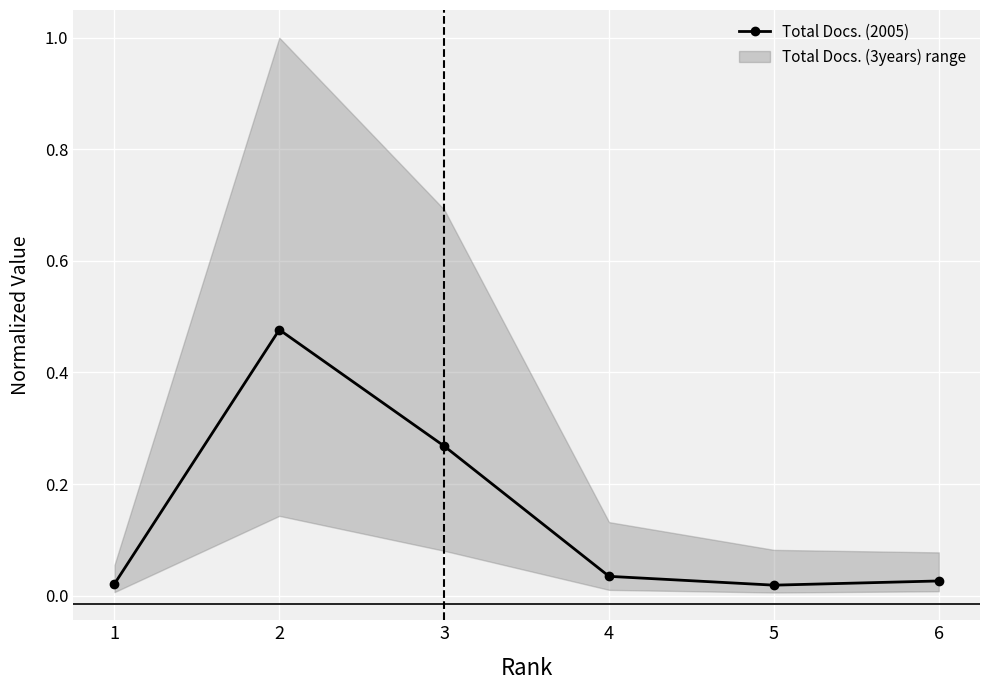

Rank the categories by value from lowest to highest.

5, 1, 6, 4, 3, 2